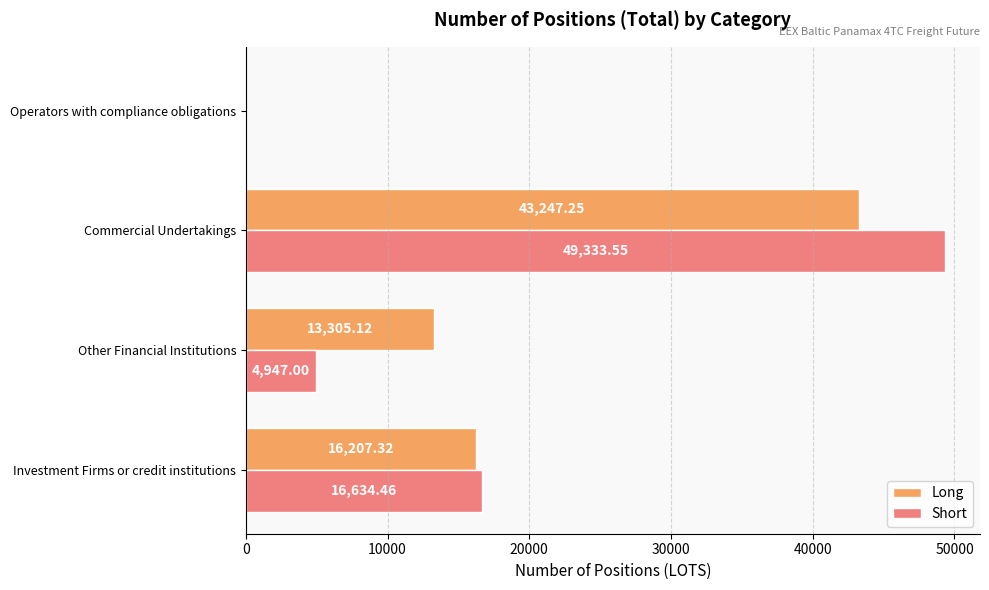

What is the maximum value shown in the chart?

49333.6